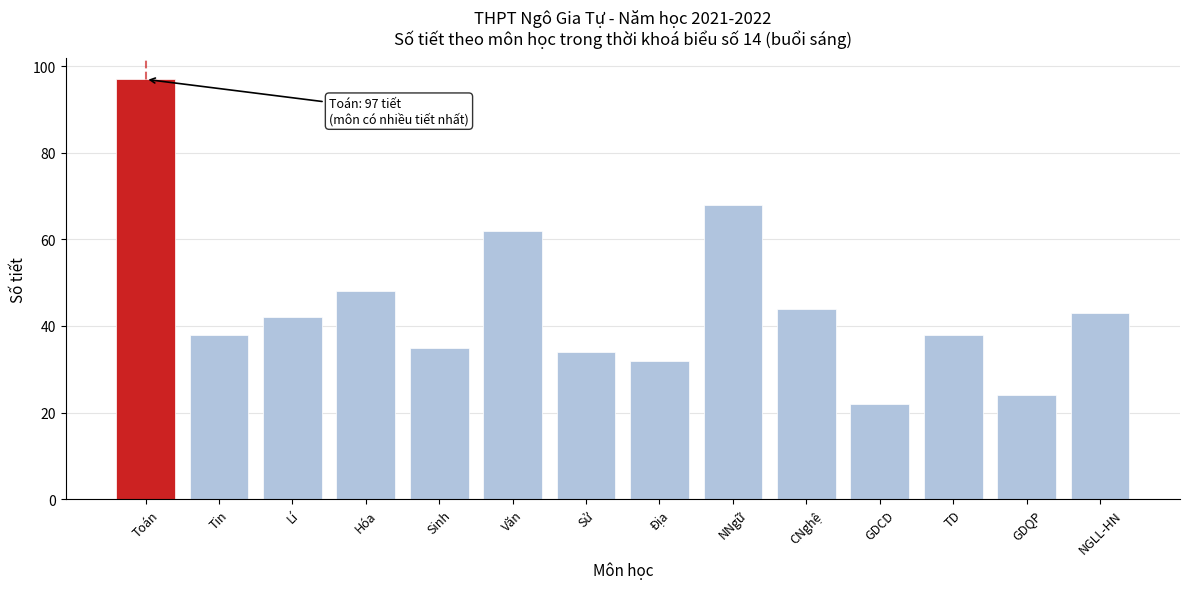

Reading left to right, extract all data points from this chart.

Toán=97	Tin=38	Lí=42	Hóa=48	Sinh=35	Văn=62	Sử=34	Địa=32	NNgữ=68	CNghệ=44	GDCD=22	TD=38	GDQP=24	NGLL-HN=43